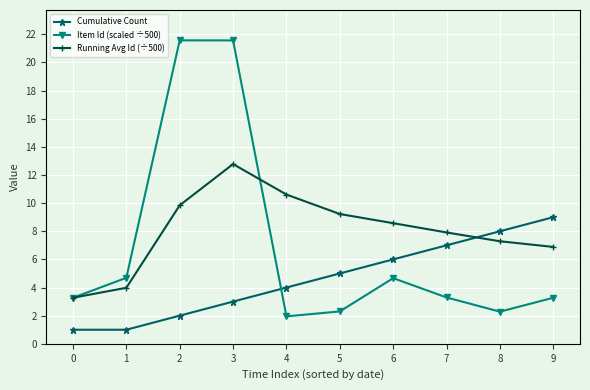

List the series in order of their peak value, lowest first.

Cumulative Count, Running Avg Id (÷500), Item Id (scaled ÷500)